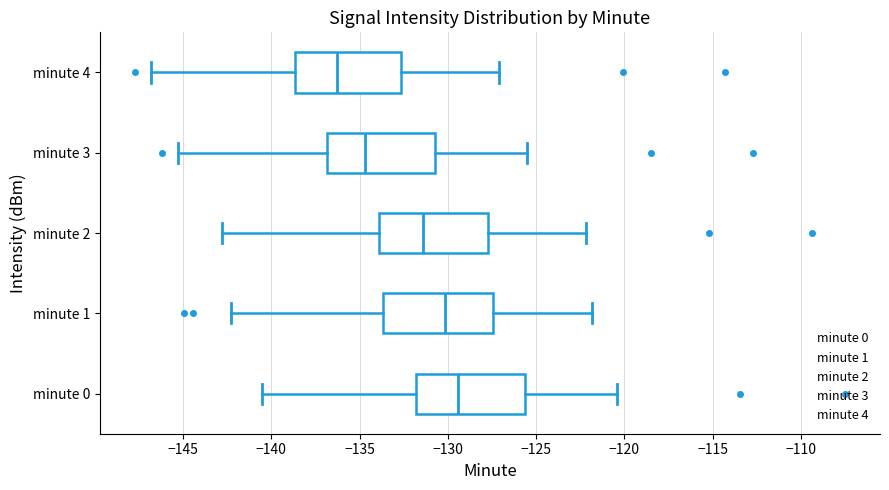

Reading bottom to top, transcribe this box plot: for each box, give where its median line is, the range the box spans, and where its two whiskers end, as read against the x-axis. The values are not printed on the chart, so give them approximately, as read against the axis.

minute 0: median -129.5, box -132.0 to -125.5, whiskers -140.5 to -120.5
minute 1: median -130.0, box -133.5 to -127.5, whiskers -142.5 to -122.0
minute 2: median -131.5, box -134.0 to -127.5, whiskers -143.0 to -122.0
minute 3: median -134.5, box -137.0 to -130.5, whiskers -145.5 to -125.5
minute 4: median -136.5, box -138.5 to -132.5, whiskers -147.0 to -127.0